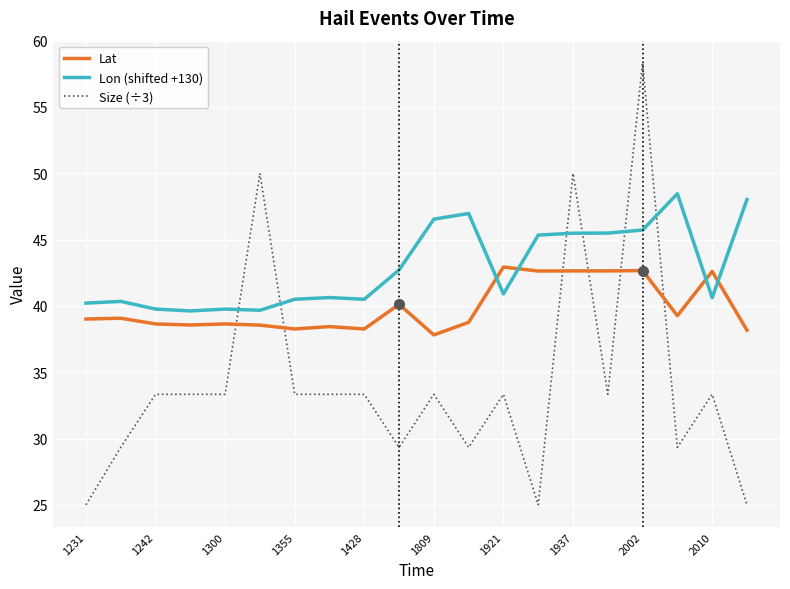

Rank the series by their average value, from highest to lowest.

Lon (shifted +130), Lat, Size (÷3)